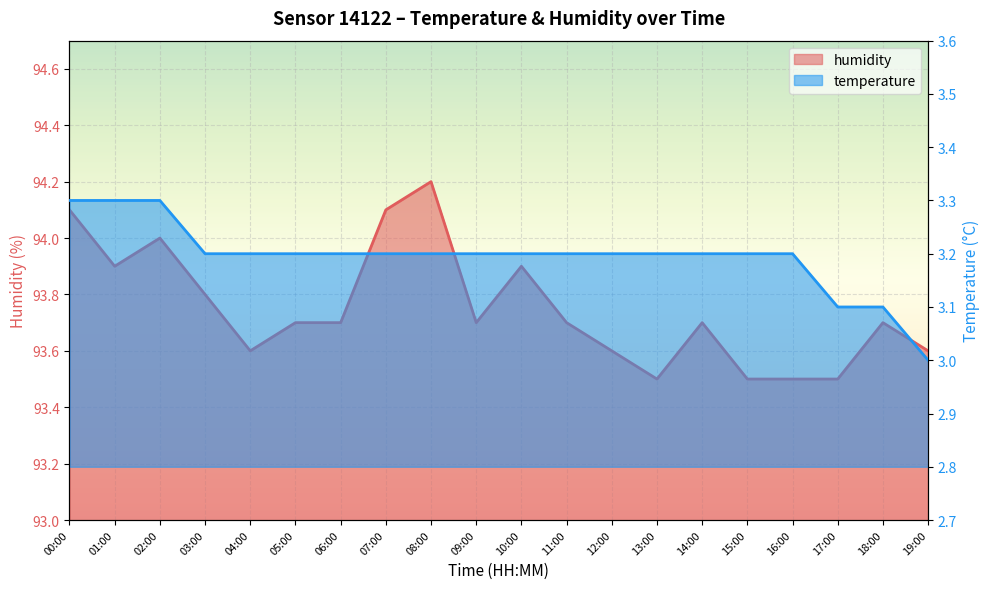

True or false: temperature and humidity intersect in this chart.

False